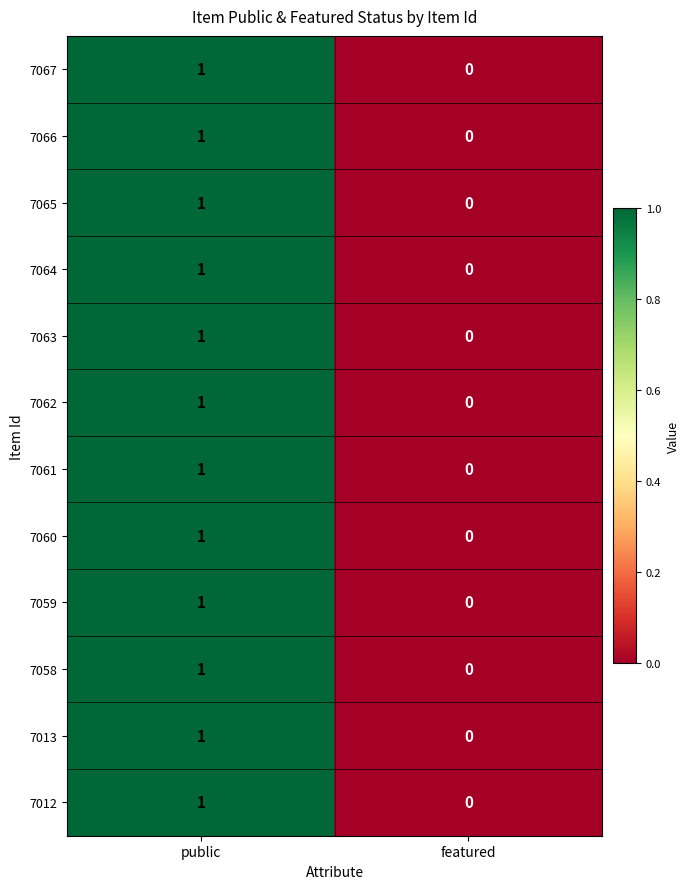

What is the total value across all series at public?

12